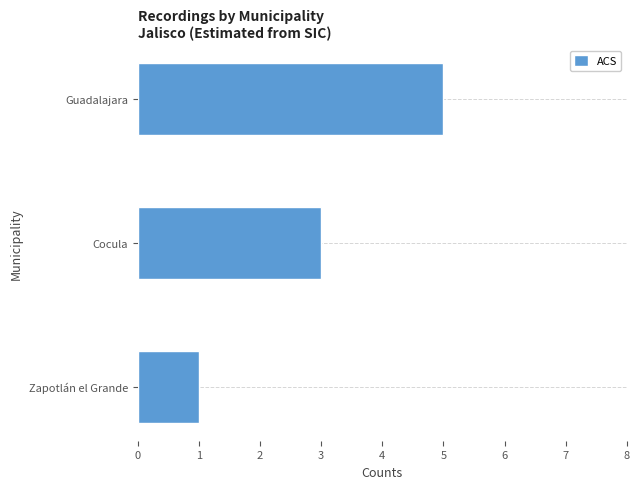

Does the chart contain stacked bars?

No